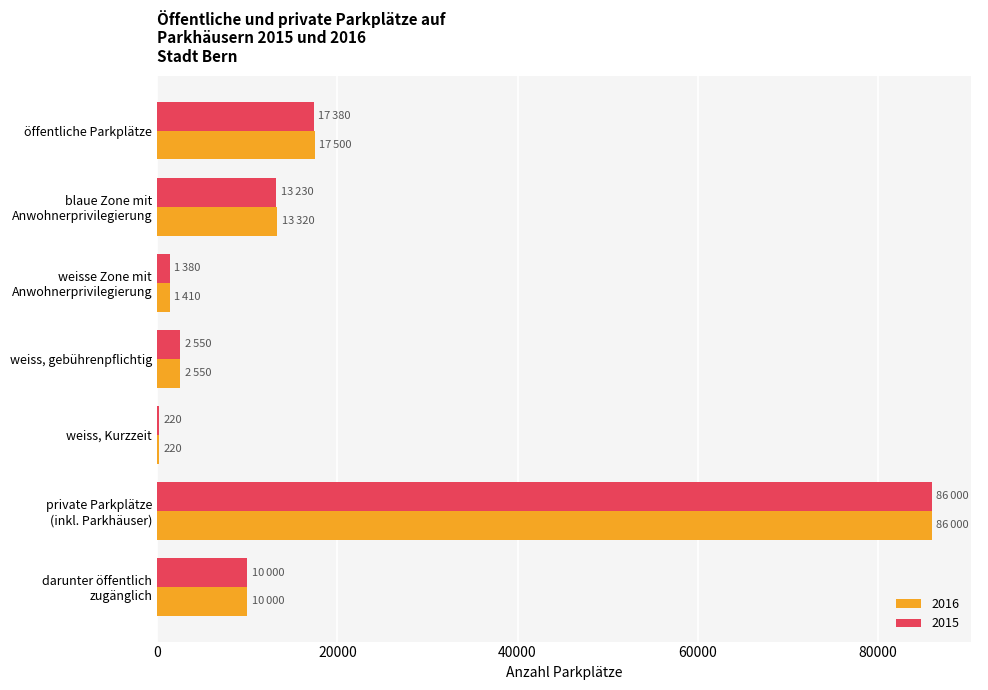

What is the maximum value shown in the chart?

86000